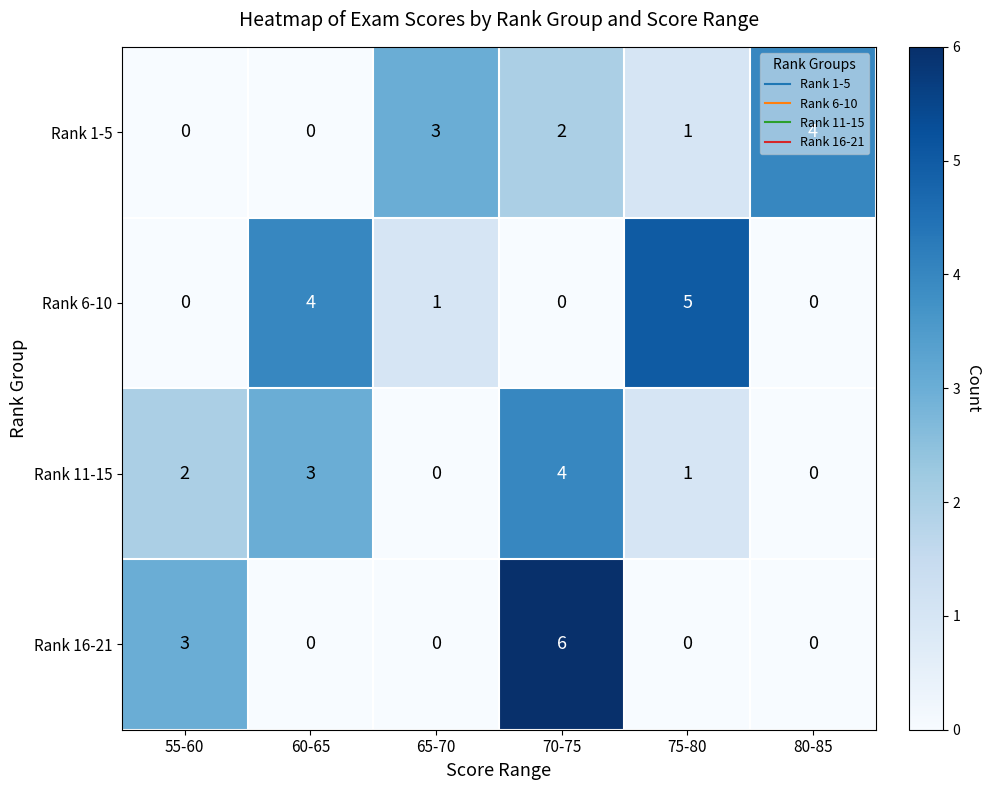

What is the maximum value shown in the chart?

6